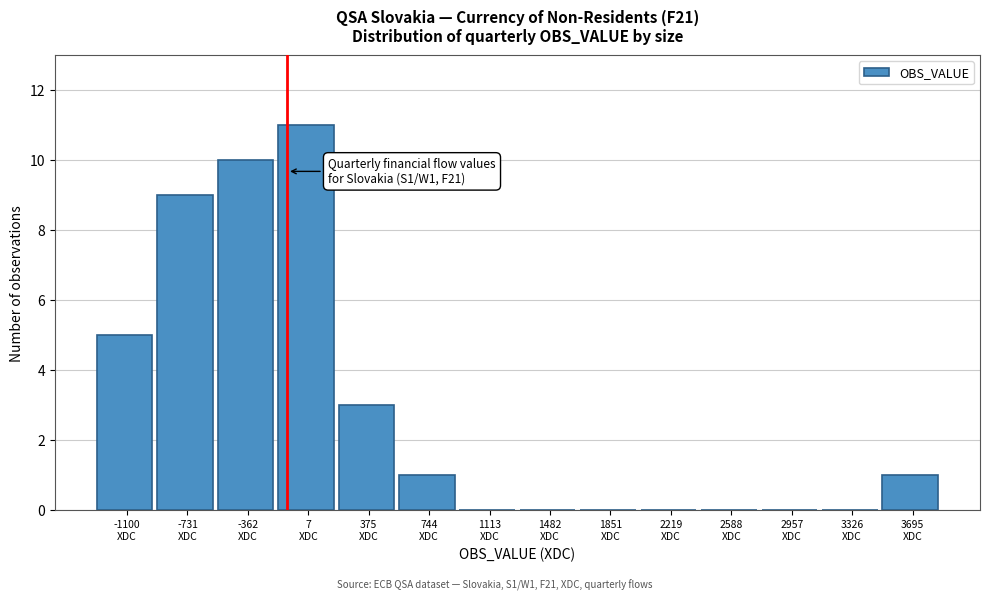

What is the sum of all values?

40